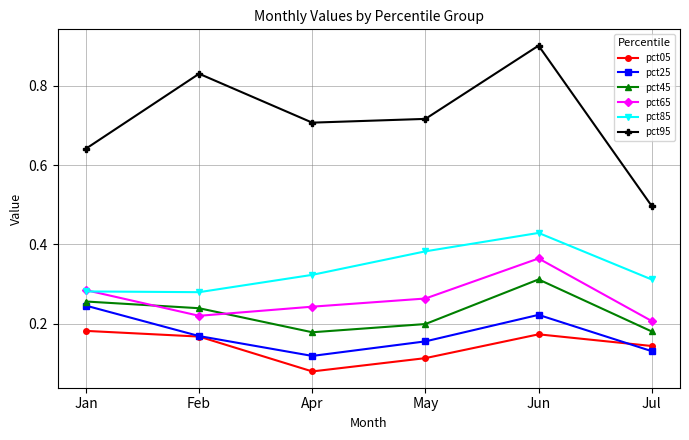

Is it true that pct85 equals 0.1 at Jun?

False